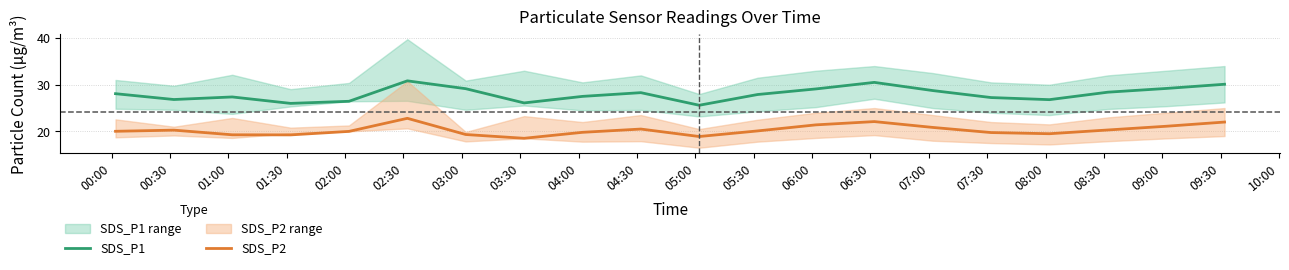

What is the minimum value shown in the chart?

18.5